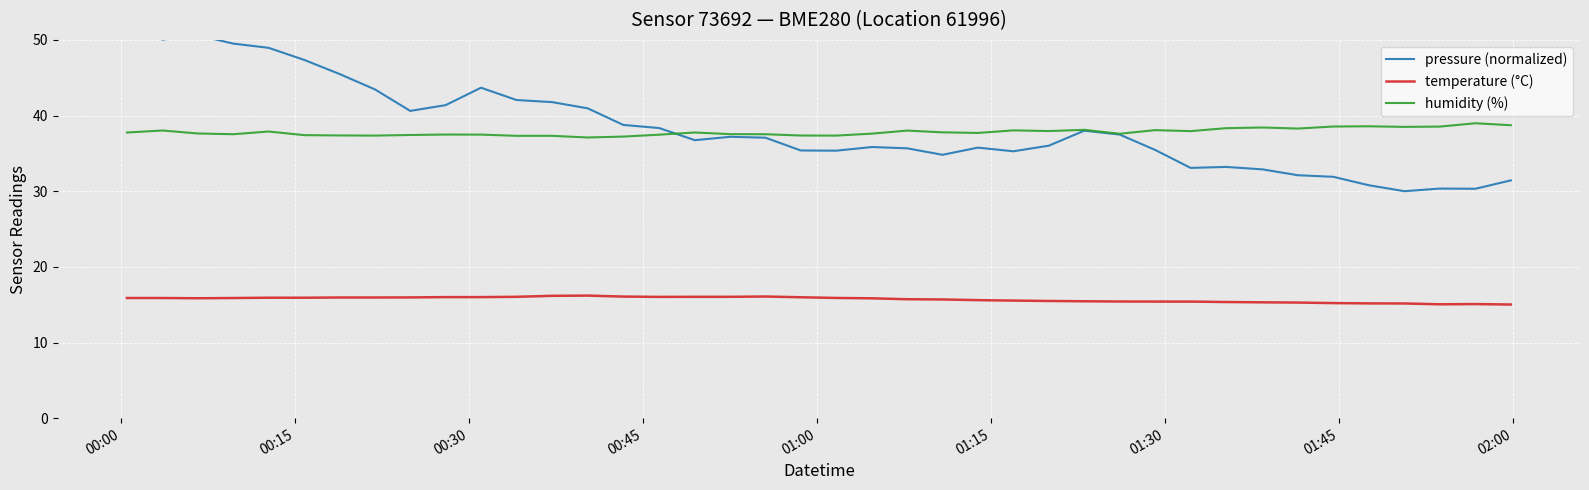

True or false: humidity (%) and temperature (°C) cross at least once.

False